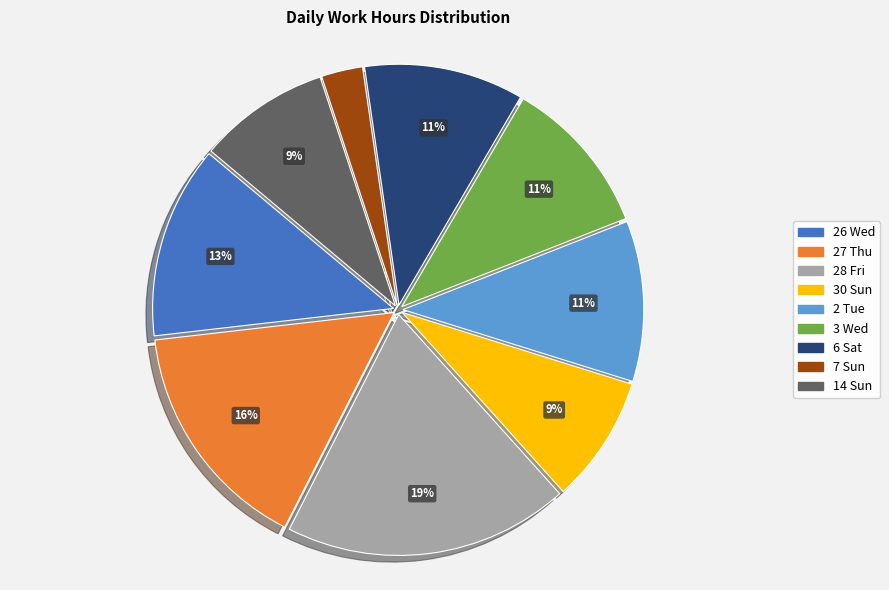

Count the number of slices in the pie.

9